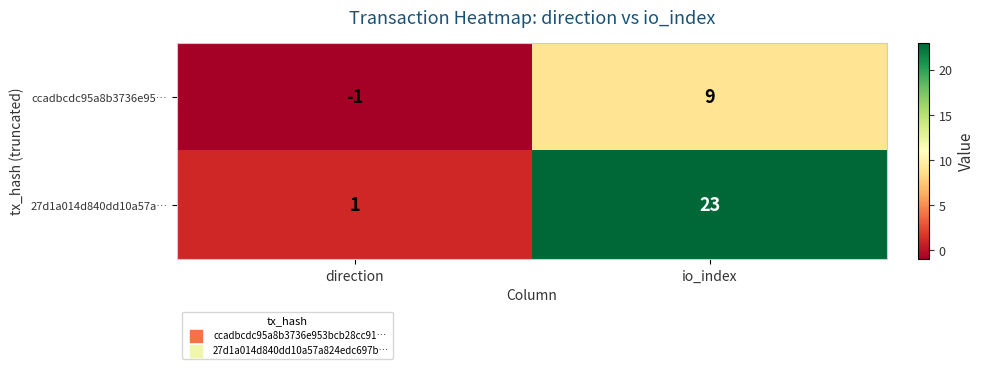

Where is 27d1a014d840dd10a57a… nearest to the value 12?

direction